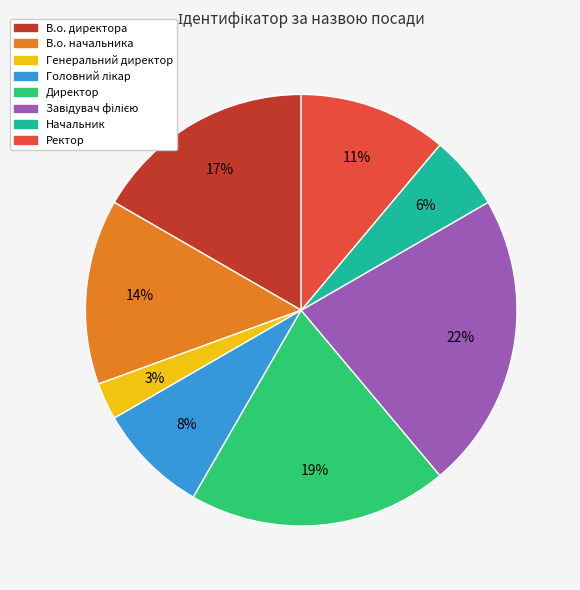

What percentage is the Начальник slice, to the nearest percent?

6%